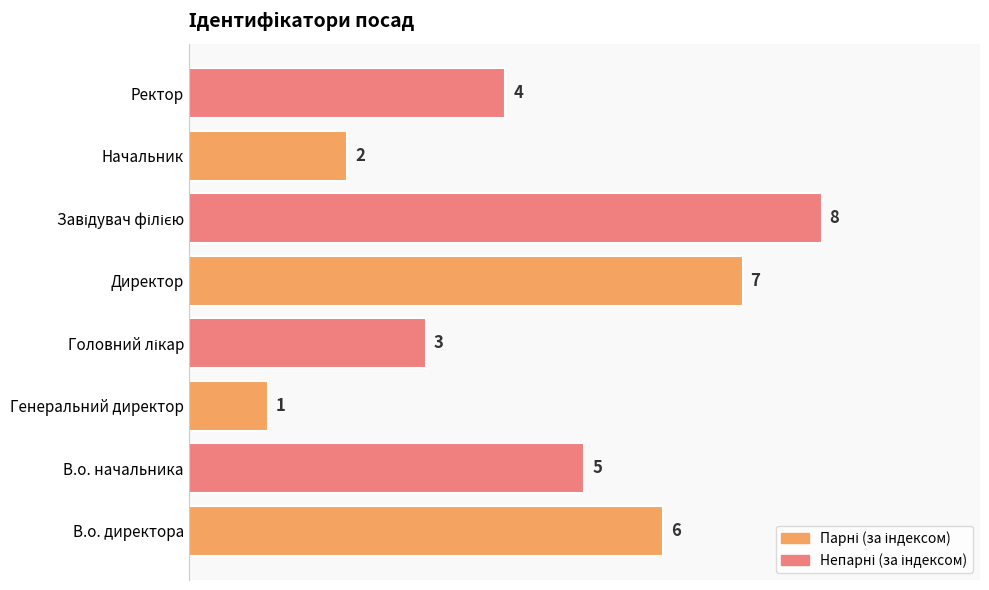

How many distinct data groups are displayed?

1